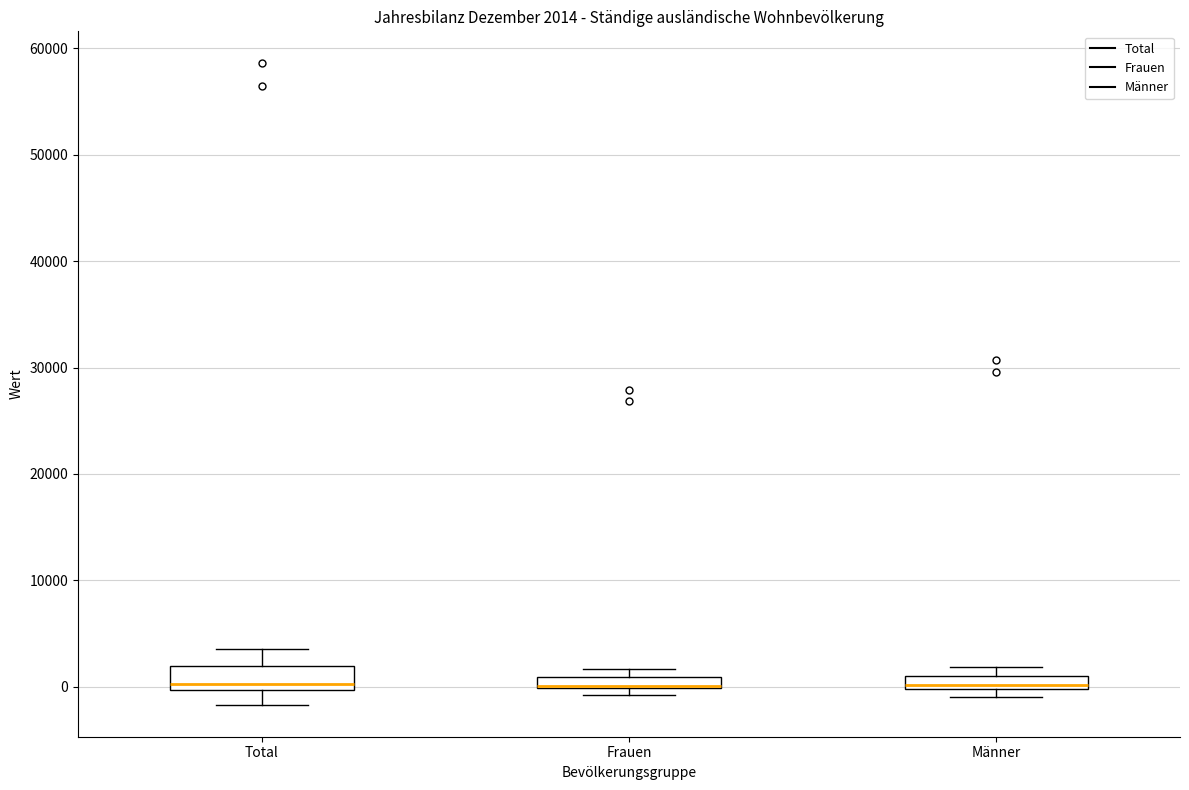

Which box is the tallest, from its lower edge to its upper edge?

Total